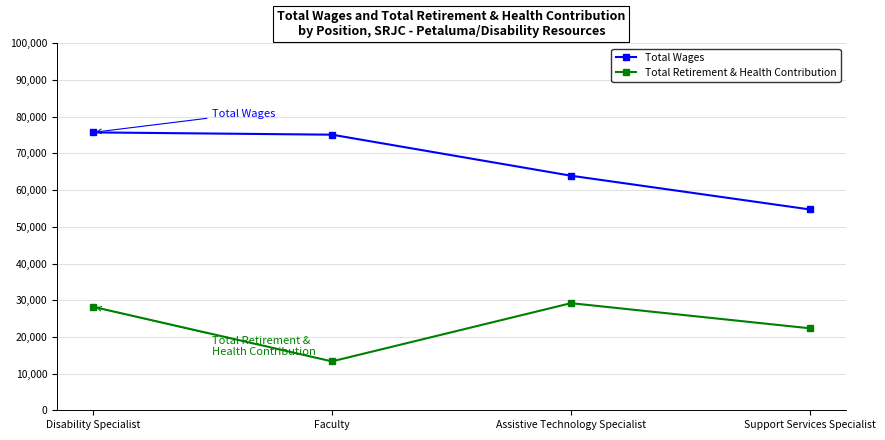

List the series in order of their overall mean, highest first.

Total Wages, Total Retirement & Health Contribution